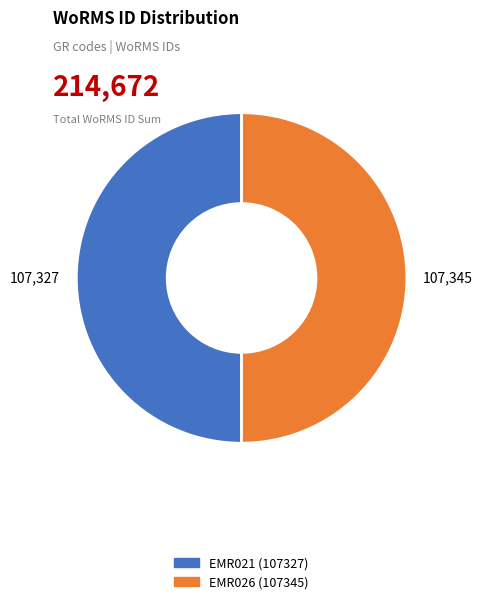

Is it true that EMR021 is 50% of the pie?

True